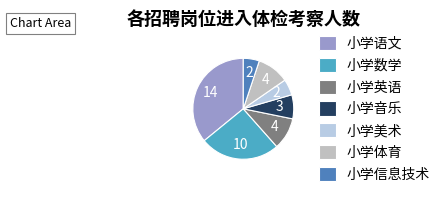

Which category has the biggest portion of the pie?

小学语文